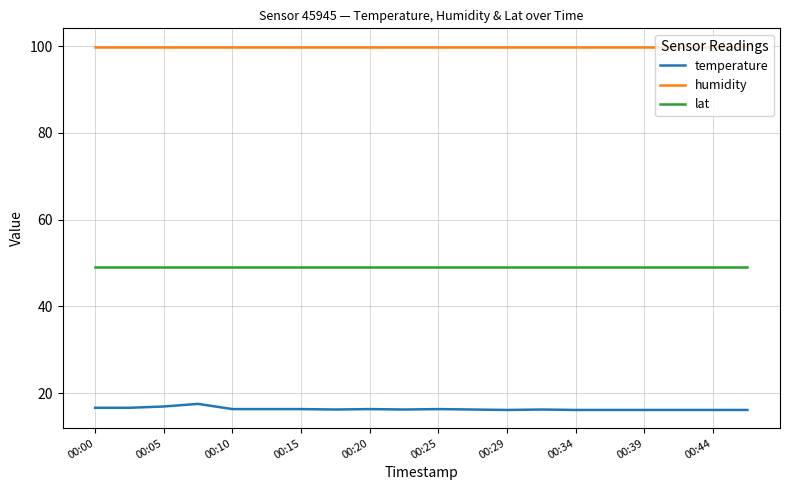

Rank the series by their maximum value, from lowest to highest.

temperature, lat, humidity